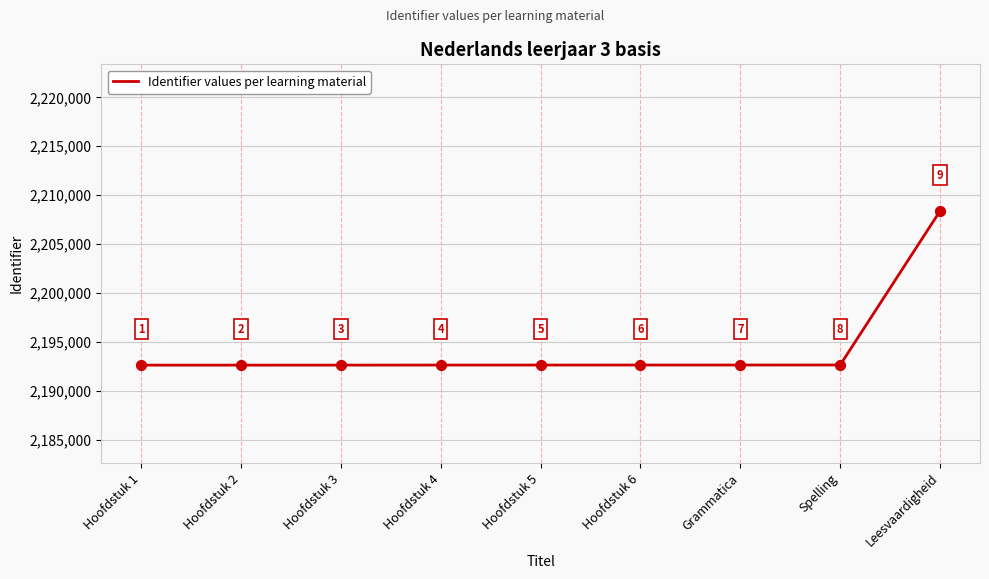

Approximately how many times larger is the value at Hoofdstuk 3 compared to Leesvaardigheid?

1.0